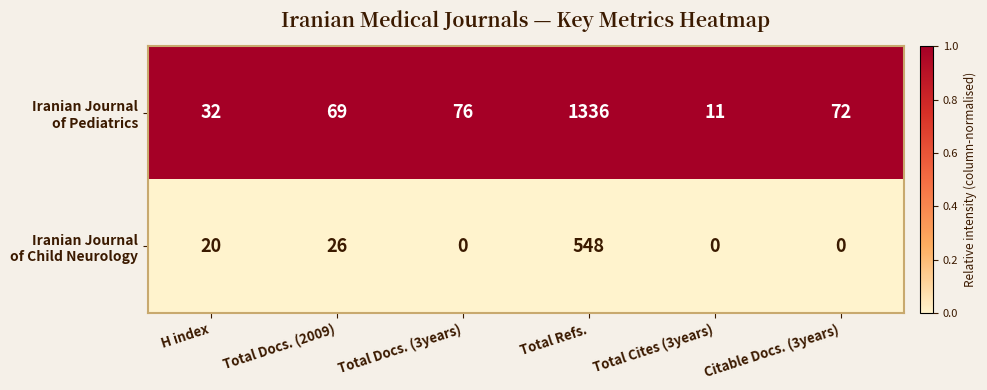

Which category has the highest value across all series?

Total Refs.